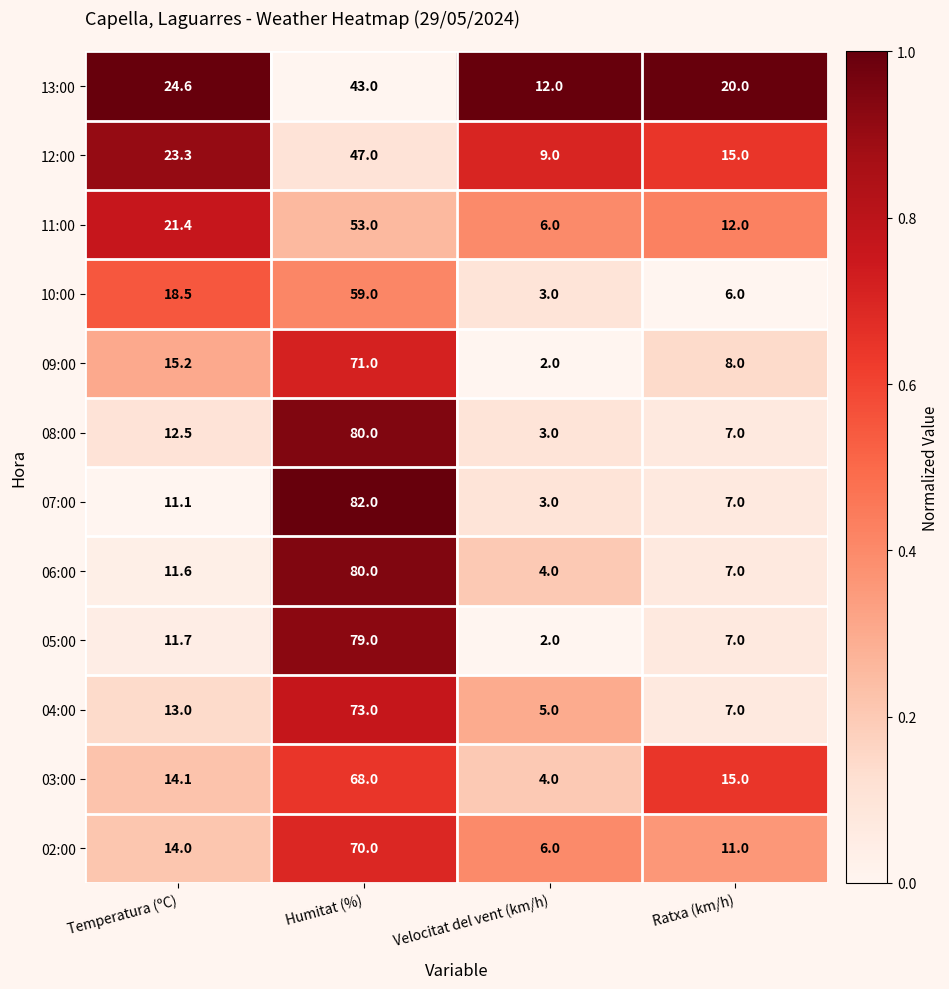

Read the 11:00 value at Ratxa (km/h).

12.0